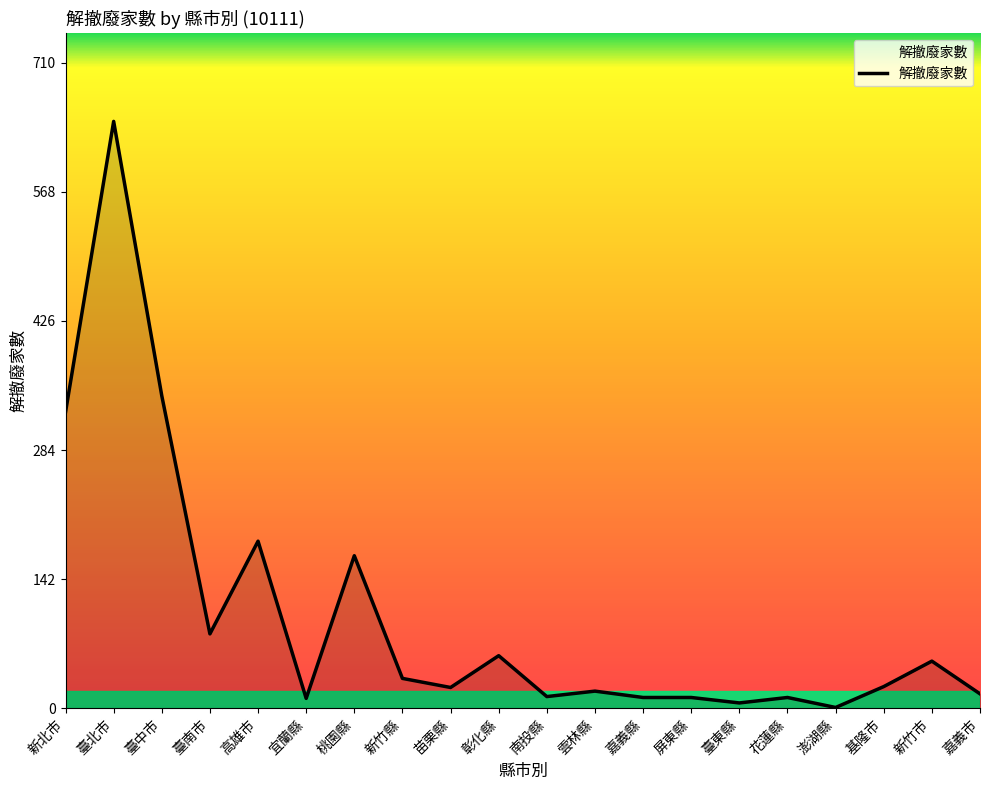

What is the change in value from 新竹縣 to 苗栗縣?

-10